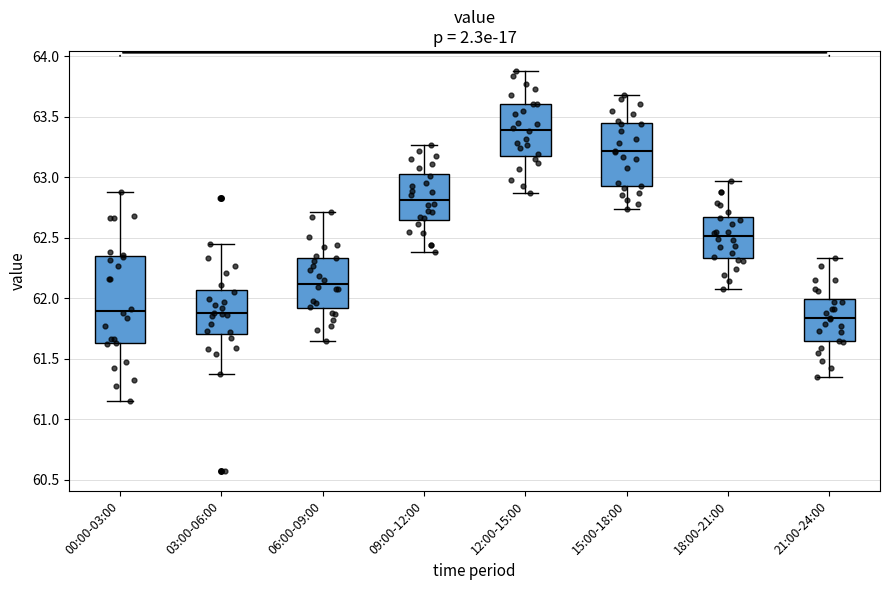

Reading left to right, transcribe this box plot: for each box, give where its median line is, the range the box spans, and where its two whiskers end, as read against the y-axis. The values are not printed on the chart, so give them approximately, as read against the axis.

00:00-03:00: median 61.90, box 61.65 to 62.35, whiskers 61.15 to 62.90
03:00-06:00: median 61.90, box 61.70 to 62.05, whiskers 61.35 to 62.45
06:00-09:00: median 62.10, box 61.90 to 62.35, whiskers 61.65 to 62.70
09:00-12:00: median 62.80, box 62.65 to 63.05, whiskers 62.40 to 63.25
12:00-15:00: median 63.40, box 63.20 to 63.60, whiskers 62.85 to 63.90
15:00-18:00: median 63.20, box 62.95 to 63.45, whiskers 62.75 to 63.70
18:00-21:00: median 62.50, box 62.35 to 62.65, whiskers 62.10 to 62.95
21:00-24:00: median 61.85, box 61.65 to 62.00, whiskers 61.35 to 62.35